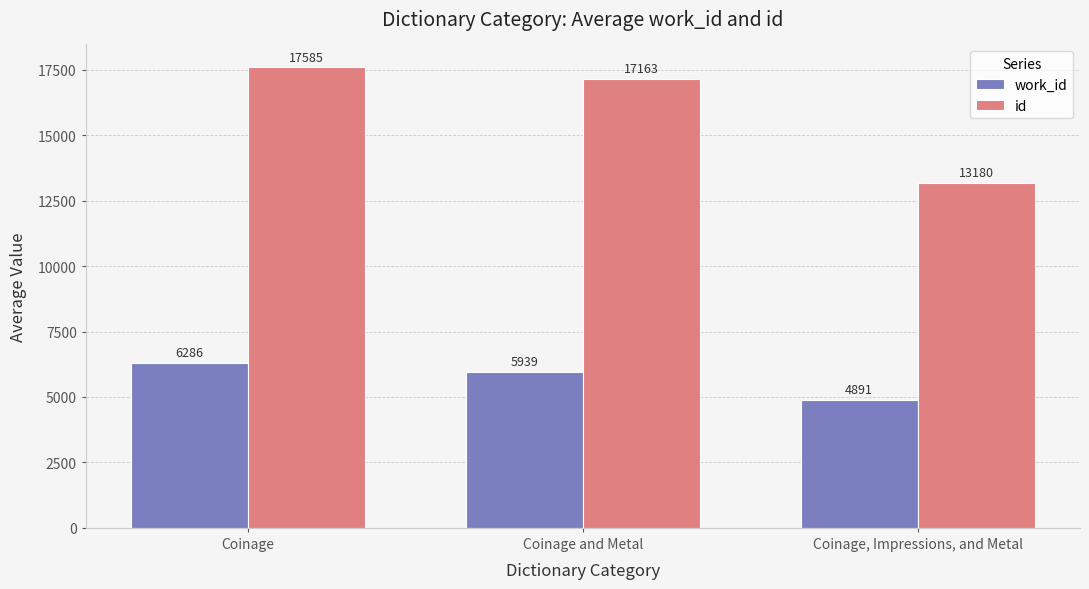

Is the value of work_id at Coinage and Metal greater than the value of id at Coinage and Metal?

No